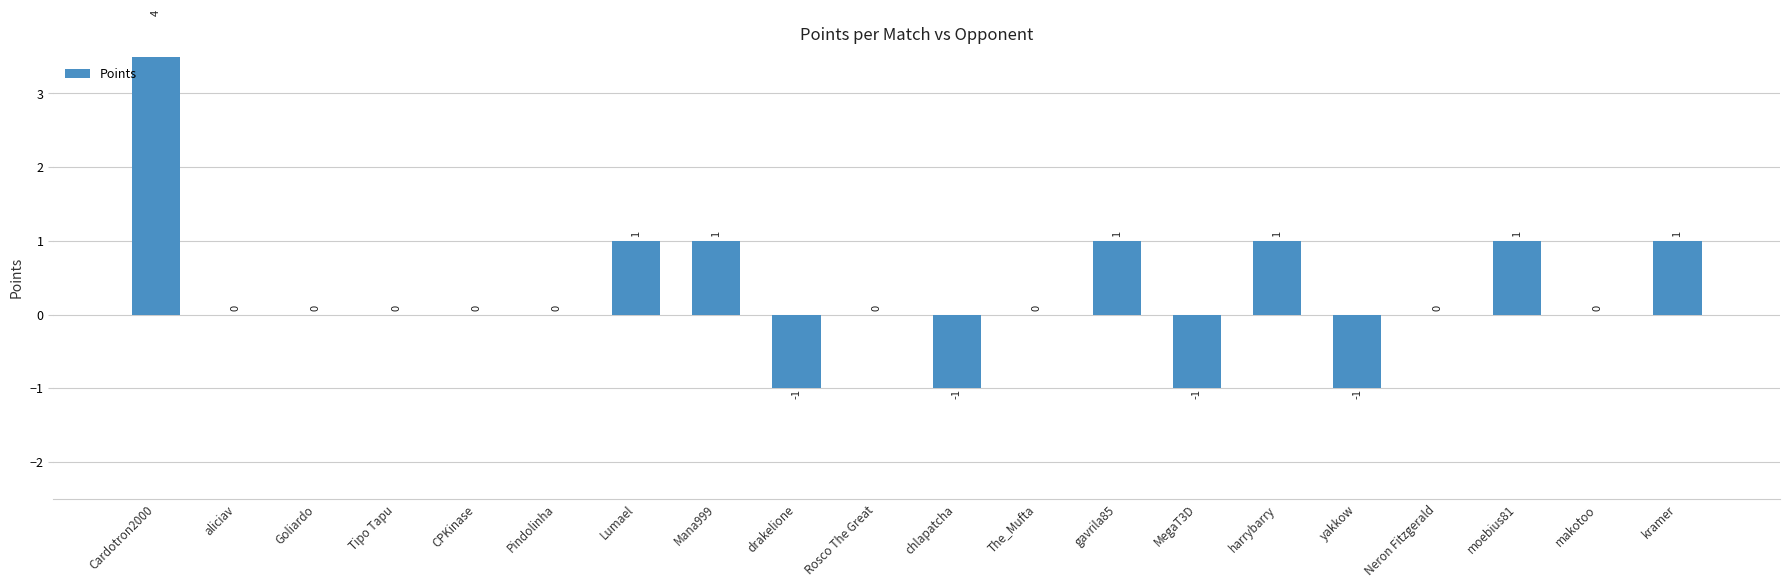

How many data points are above 0?

7